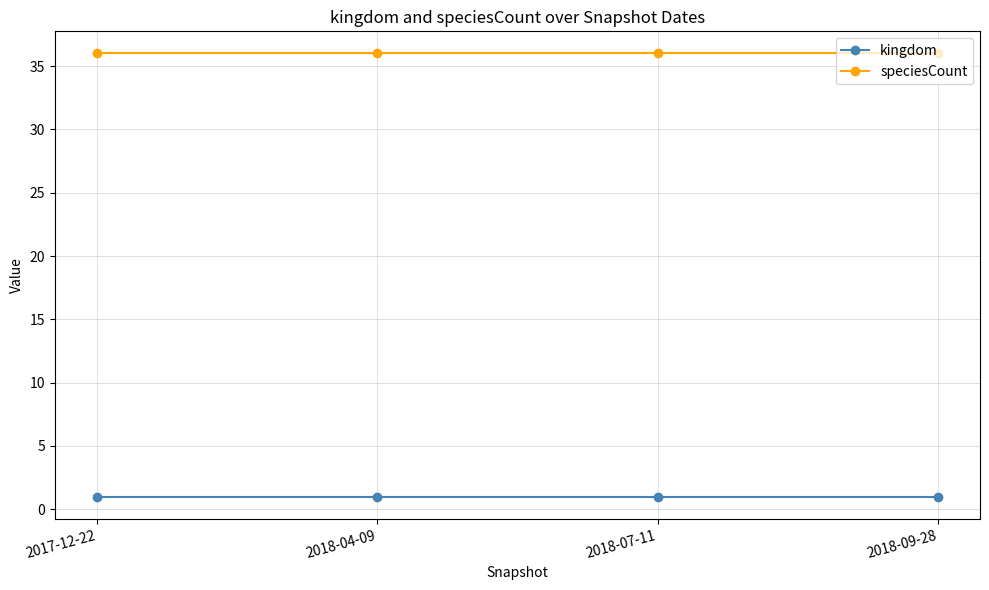

True or false: kingdom has more than 2 points higher than both neighbors.

False